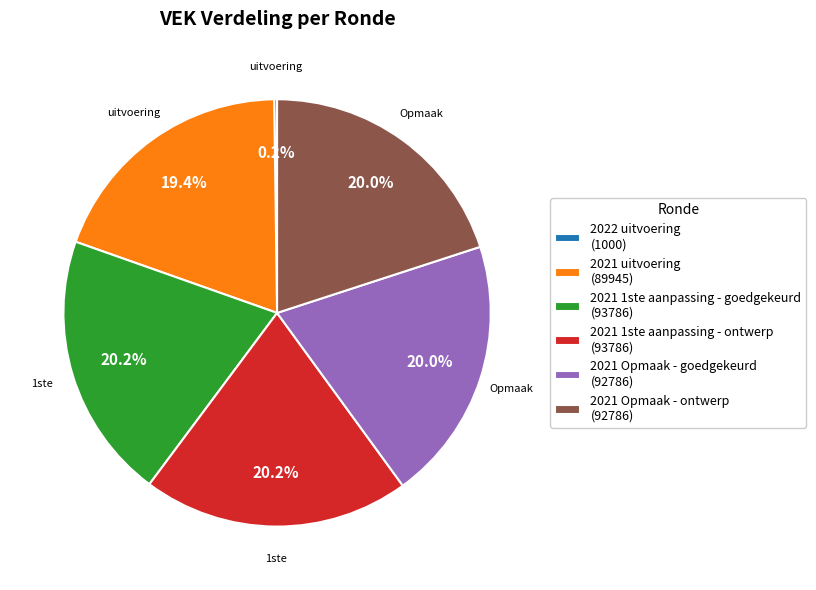

Is there a majority slice in this chart?

No